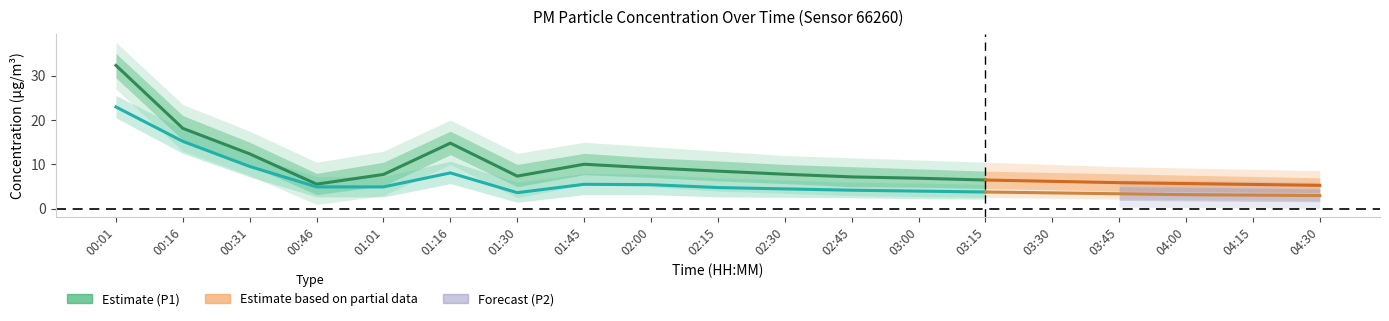

Does the chart display data point markers on the line(s)?

No